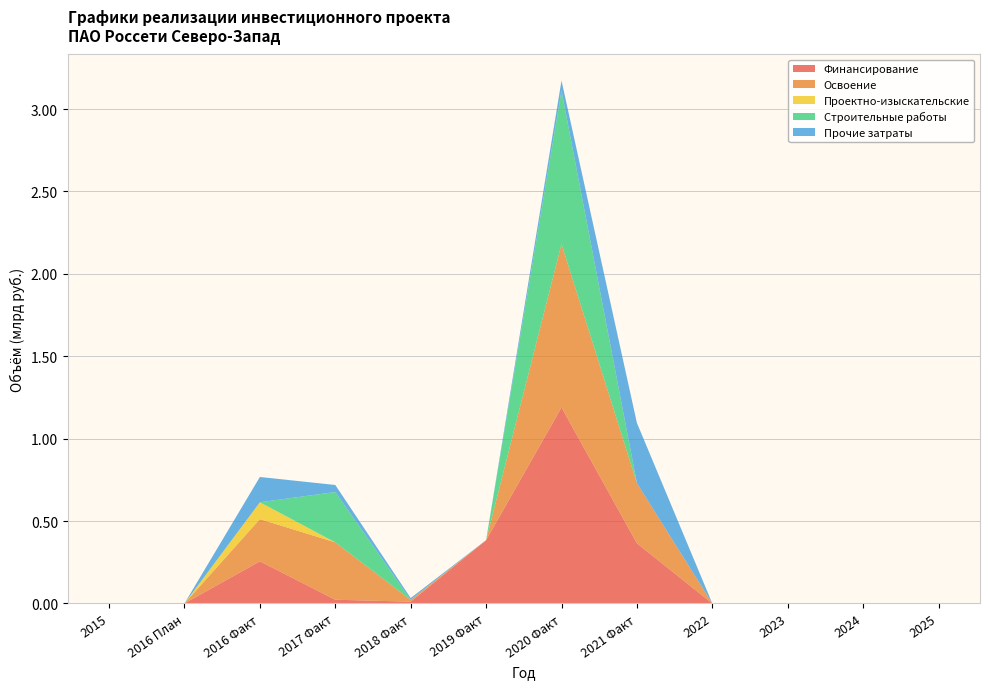

Reading left to right, extract all data points from this chart.

Финансирование: 0.0	0.0	0.3	0.0	0.0	0.4	1.2	0.4	0.0	0.0	0.0	0.0
Освоение: 0.0	0.0	0.3	0.3	0.0	0.0	1.0	0.4	0.0	0.0	0.0	0.0
Проектно-изыскательские: 0.0	0.0	0.1	0.0	0.0	0.0	0.0	0.0	0.0	0.0	0.0	0.0
Строительные работы: 0.0	0.0	0.0	0.3	0.0	0.0	0.9	0.0	0.0	0.0	0.0	0.0
Прочие затраты: 0.0	0.0	0.2	0.0	0.0	0.0	0.1	0.4	0.0	0.0	0.0	0.0